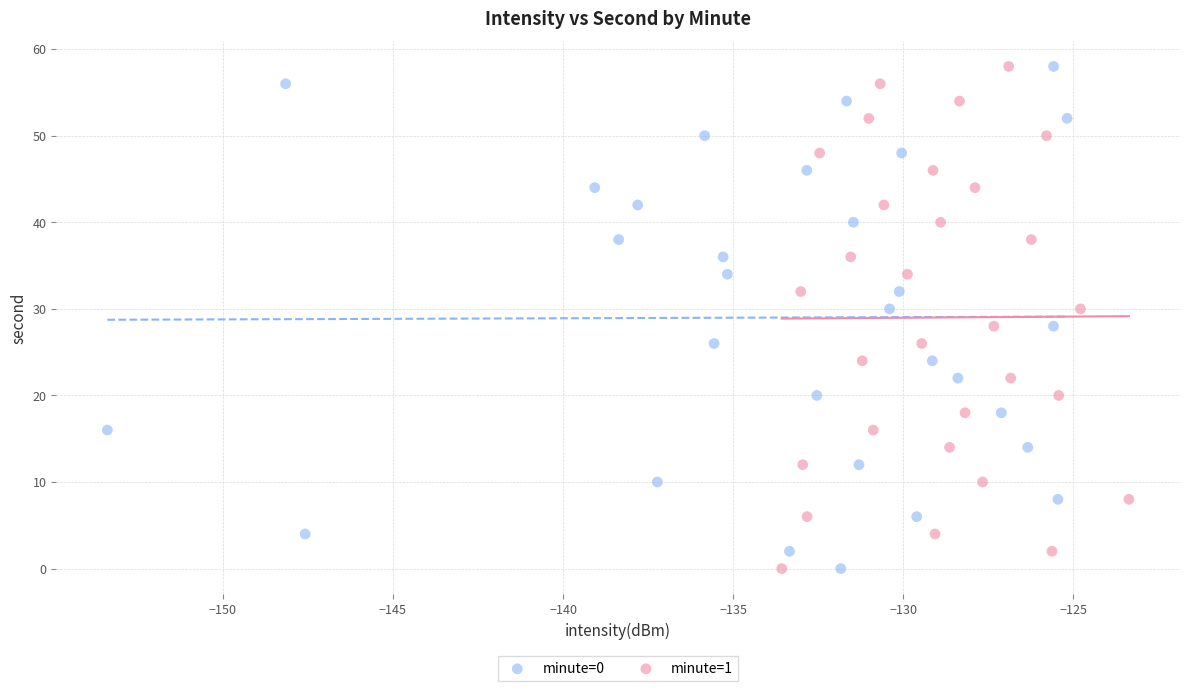

What are all the series names shown in the legend?

minute=0, minute=1